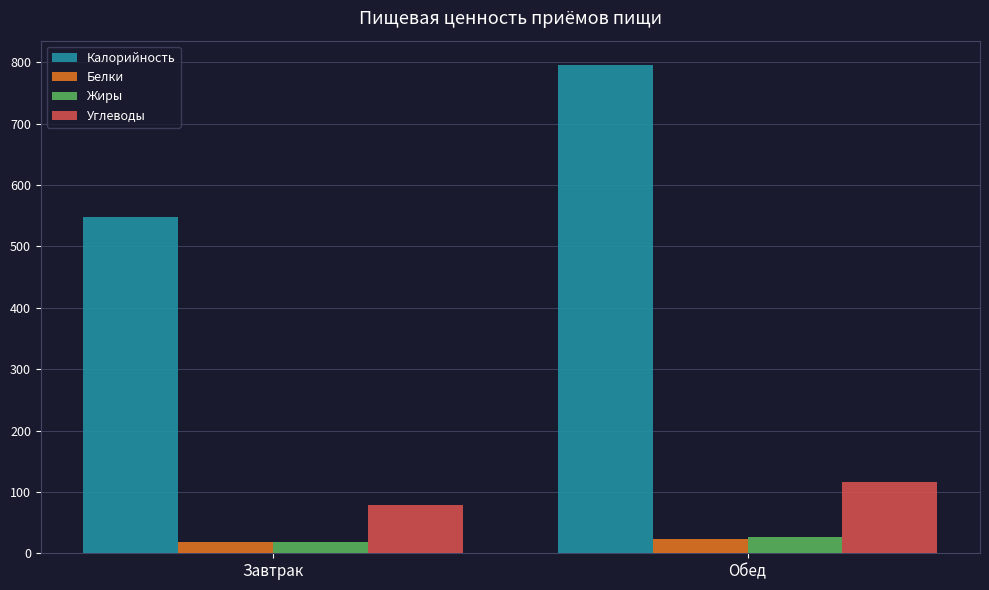

What is the approximate value of Белки at Обед?

23.1